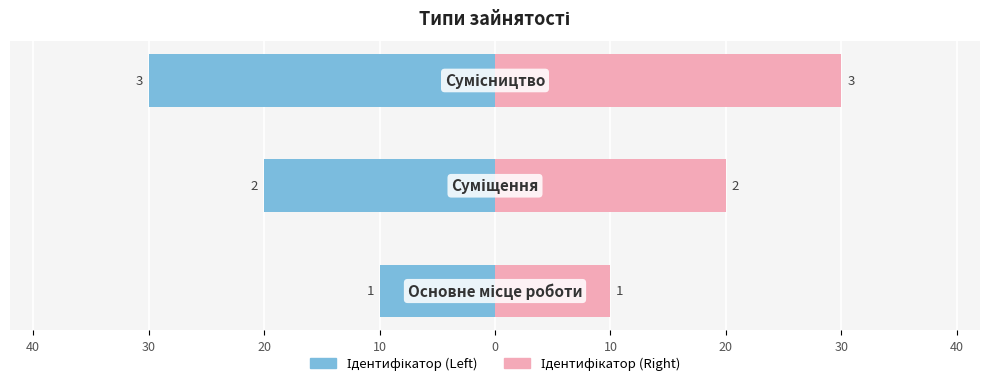

Which series has the widest spread of values?

Ідентифікатор (Left)